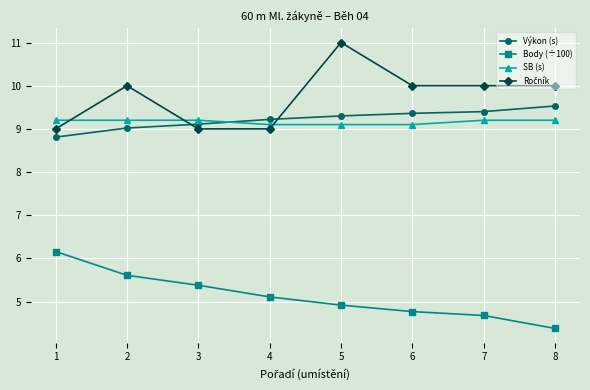

What is the difference between the highest and lowest values at 6?

5.2